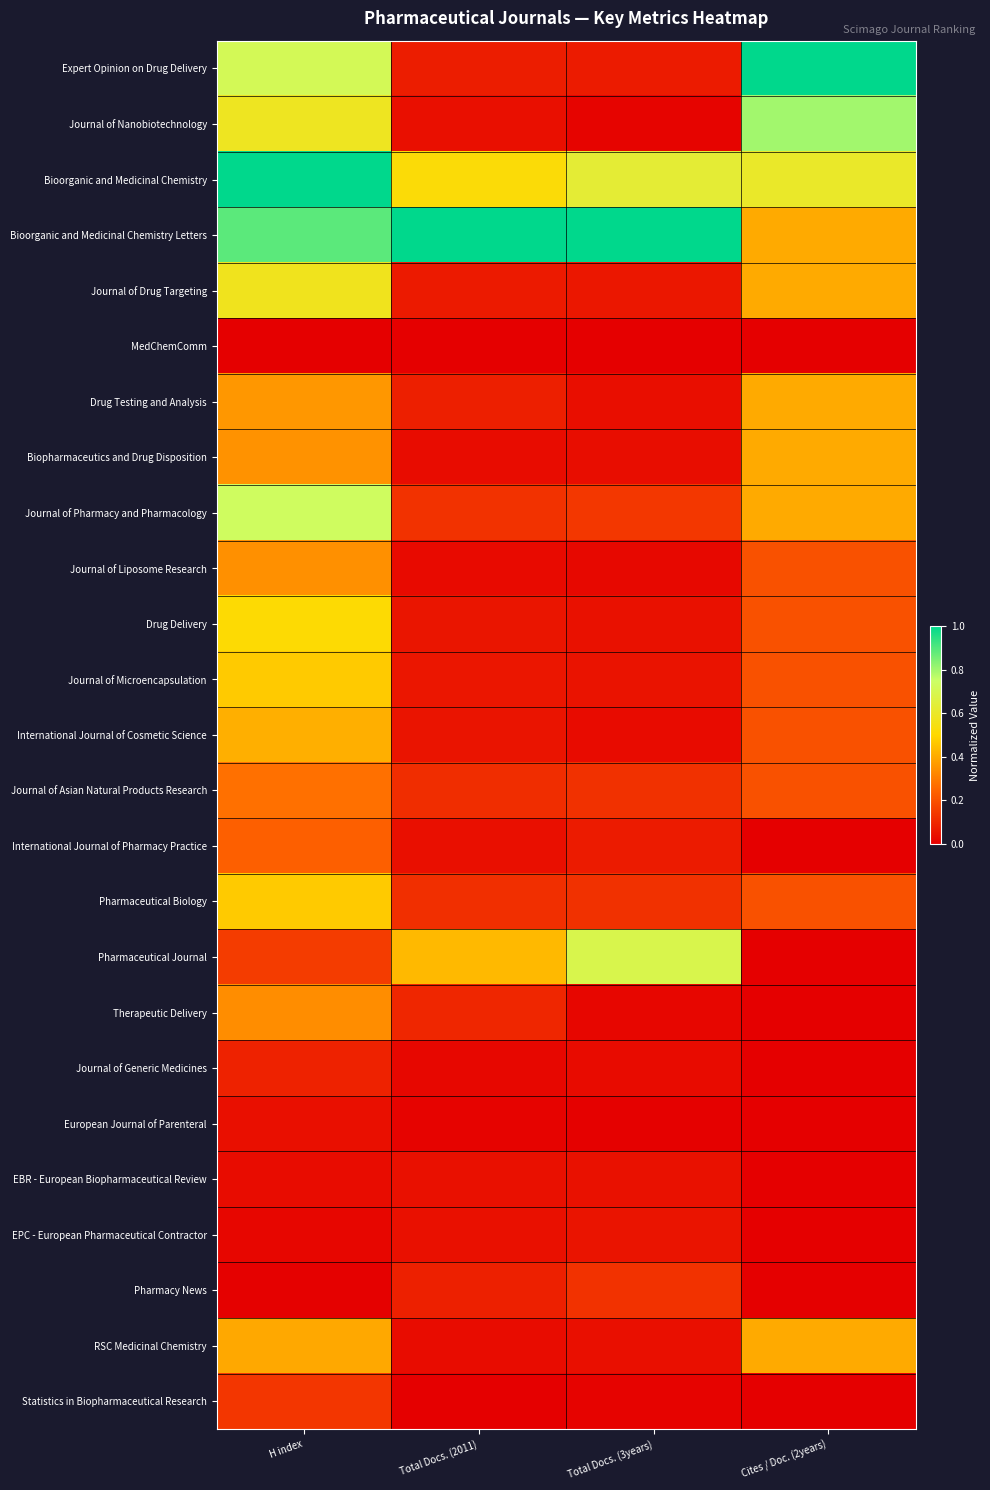

Reading left to right, transcribe all the data shown in this chart.

Expert Opinion on Drug Delivery: H index=0.7	Total Docs. (2011)=0.1	Total Docs. (3years)=0.1	Cites / Doc. (2years)=1.0
Journal of Nanobiotechnology: H index=0.6	Total Docs. (2011)=0.0	Total Docs. (3years)=0.0	Cites / Doc. (2years)=0.8
Bioorganic and Medicinal Chemistry: H index=1.0	Total Docs. (2011)=0.5	Total Docs. (3years)=0.6	Cites / Doc. (2years)=0.6
Bioorganic and Medicinal Chemistry Letters: H index=0.9	Total Docs. (2011)=1.0	Total Docs. (3years)=1.0	Cites / Doc. (2years)=0.4
Journal of Drug Targeting: H index=0.6	Total Docs. (2011)=0.1	Total Docs. (3years)=0.1	Cites / Doc. (2years)=0.4
MedChemComm: H index=0.0	Total Docs. (2011)=0.0	Total Docs. (3years)=0.0	Cites / Doc. (2years)=0.0
Drug Testing and Analysis: H index=0.4	Total Docs. (2011)=0.1	Total Docs. (3years)=0.0	Cites / Doc. (2years)=0.4
Biopharmaceutics and Drug Disposition: H index=0.3	Total Docs. (2011)=0.0	Total Docs. (3years)=0.0	Cites / Doc. (2years)=0.4
Journal of Pharmacy and Pharmacology: H index=0.7	Total Docs. (2011)=0.1	Total Docs. (3years)=0.1	Cites / Doc. (2years)=0.4
Journal of Liposome Research: H index=0.3	Total Docs. (2011)=0.0	Total Docs. (3years)=0.0	Cites / Doc. (2years)=0.2
Drug Delivery: H index=0.5	Total Docs. (2011)=0.1	Total Docs. (3years)=0.0	Cites / Doc. (2years)=0.2
Journal of Microencapsulation: H index=0.5	Total Docs. (2011)=0.1	Total Docs. (3years)=0.1	Cites / Doc. (2years)=0.2
International Journal of Cosmetic Science: H index=0.4	Total Docs. (2011)=0.1	Total Docs. (3years)=0.0	Cites / Doc. (2years)=0.2
Journal of Asian Natural Products Research: H index=0.3	Total Docs. (2011)=0.1	Total Docs. (3years)=0.1	Cites / Doc. (2years)=0.2
International Journal of Pharmacy Practice: H index=0.2	Total Docs. (2011)=0.0	Total Docs. (3years)=0.1	Cites / Doc. (2years)=0.0
Pharmaceutical Biology: H index=0.5	Total Docs. (2011)=0.1	Total Docs. (3years)=0.1	Cites / Doc. (2years)=0.2
Pharmaceutical Journal: H index=0.1	Total Docs. (2011)=0.4	Total Docs. (3years)=0.7	Cites / Doc. (2years)=0.0
Therapeutic Delivery: H index=0.3	Total Docs. (2011)=0.1	Total Docs. (3years)=0.0	Cites / Doc. (2years)=0.0
Journal of Generic Medicines: H index=0.1	Total Docs. (2011)=0.0	Total Docs. (3years)=0.0	Cites / Doc. (2years)=0.0
European Journal of Parenteral: H index=0.0	Total Docs. (2011)=0.0	Total Docs. (3years)=0.0	Cites / Doc. (2years)=0.0
EBR - European Biopharmaceutical Review: H index=0.0	Total Docs. (2011)=0.0	Total Docs. (3years)=0.0	Cites / Doc. (2years)=0.0
EPC - European Pharmaceutical Contractor: H index=0.0	Total Docs. (2011)=0.0	Total Docs. (3years)=0.1	Cites / Doc. (2years)=0.0
Pharmacy News: H index=0.0	Total Docs. (2011)=0.1	Total Docs. (3years)=0.1	Cites / Doc. (2years)=0.0
RSC Medicinal Chemistry: H index=0.4	Total Docs. (2011)=0.0	Total Docs. (3years)=0.0	Cites / Doc. (2years)=0.4
Statistics in Biopharmaceutical Research: H index=0.1	Total Docs. (2011)=0.0	Total Docs. (3years)=0.0	Cites / Doc. (2years)=0.0